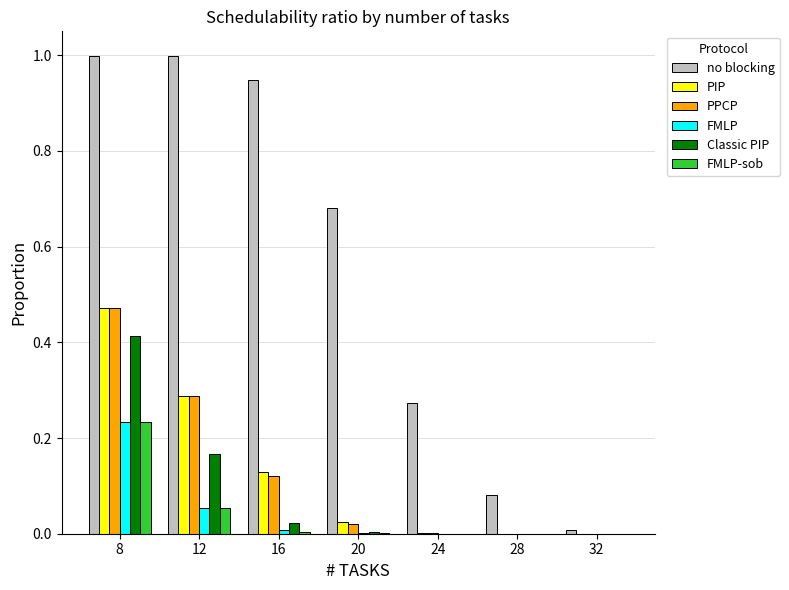

The FMLP-sob series shows 0.0 at 12. True or false?

False